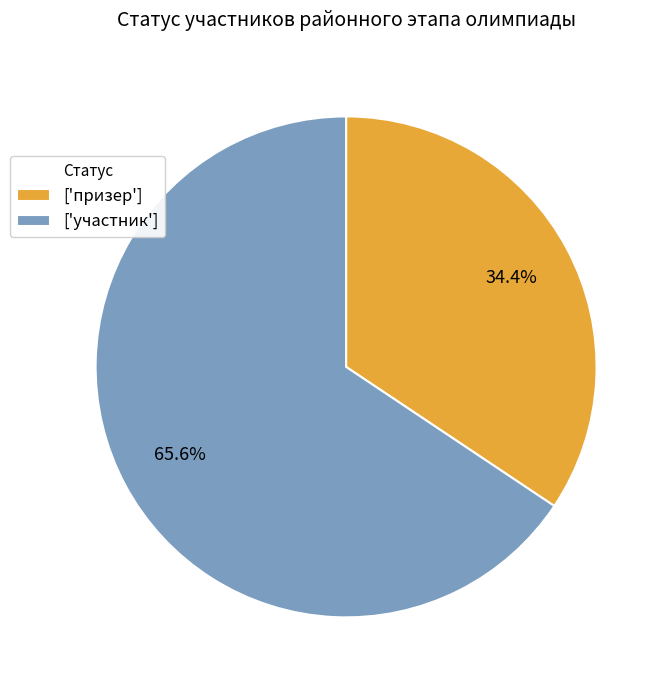

What is the majority slice?

['участник']